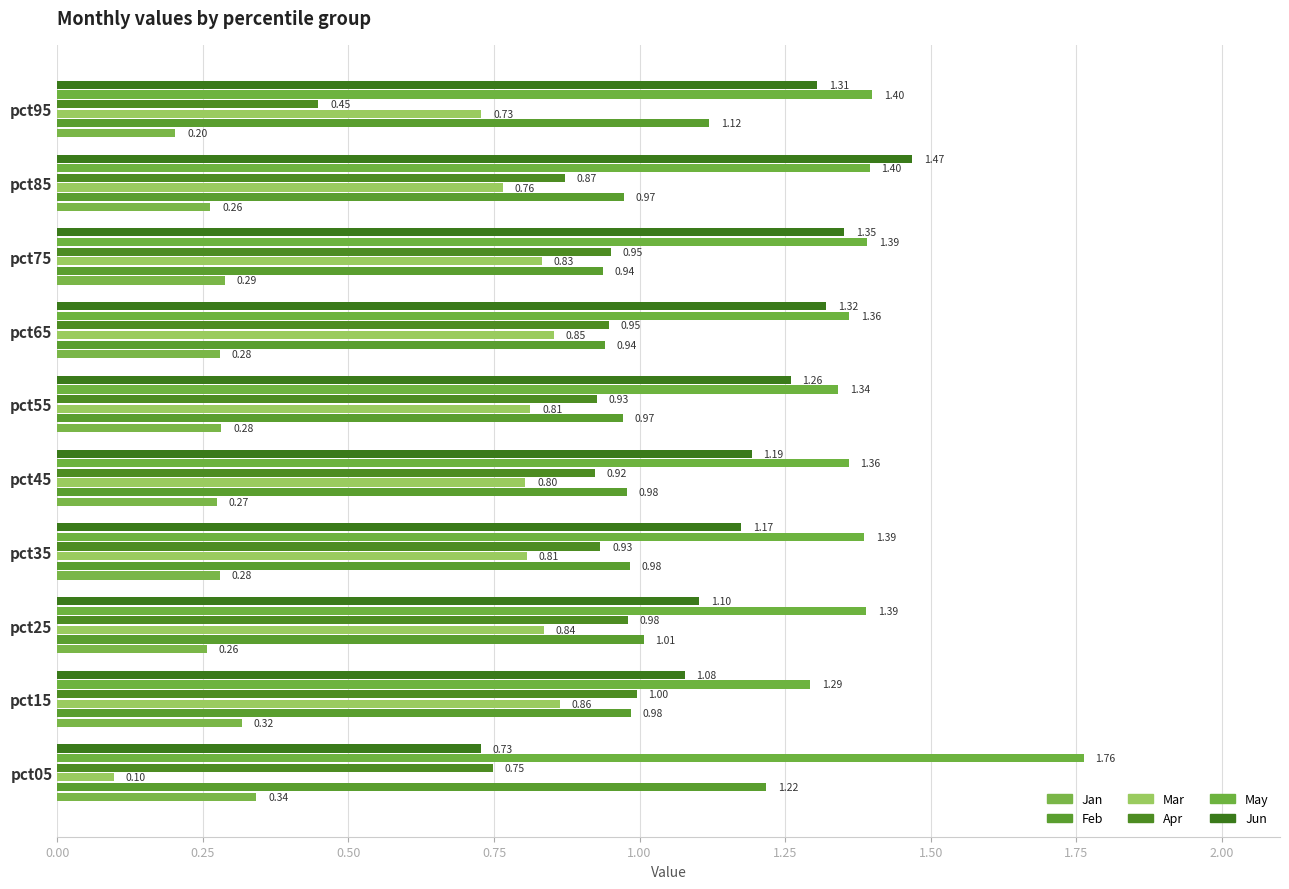

How many series are shown in this chart?

6